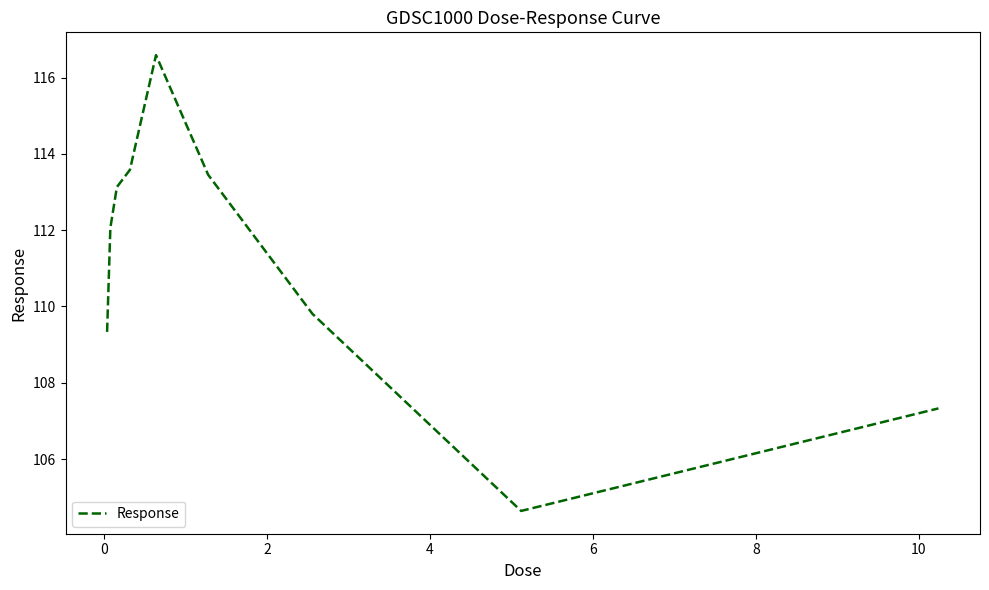

What is the maximum value shown in the chart?

116.6